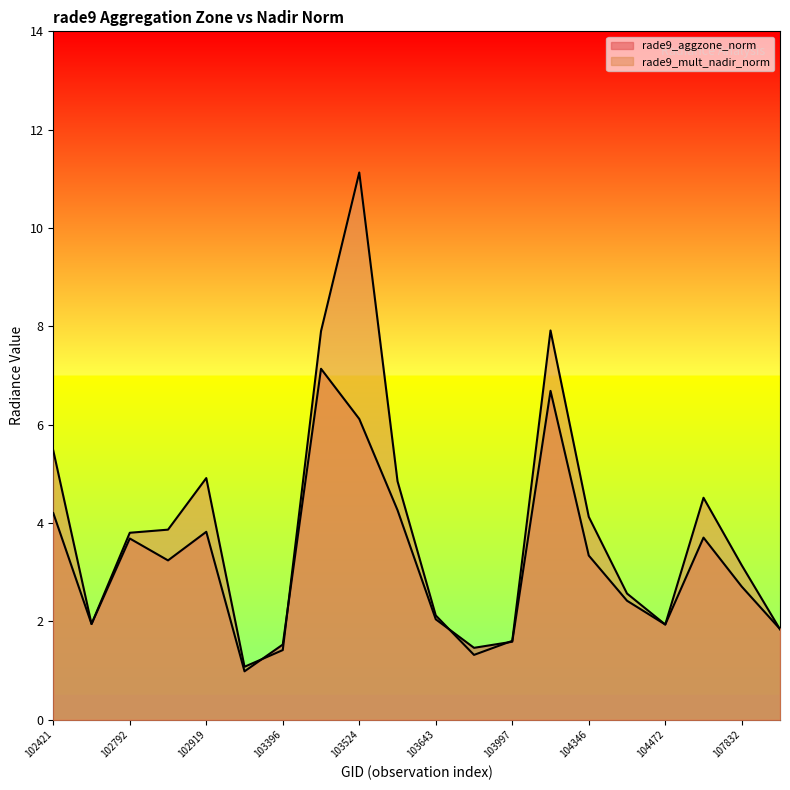

At which category is the sum across all series the highest?

103524